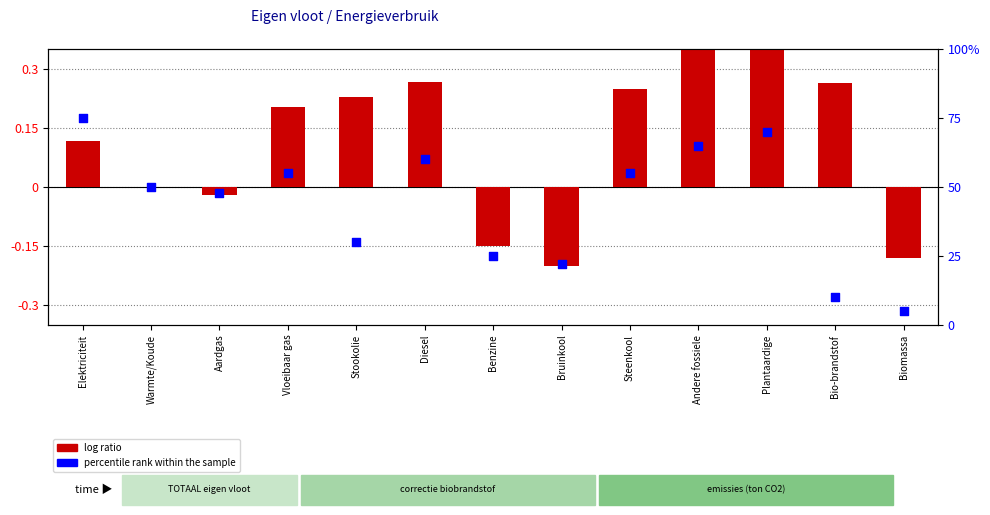

What is the total value across all series at Stookolie?

30.2